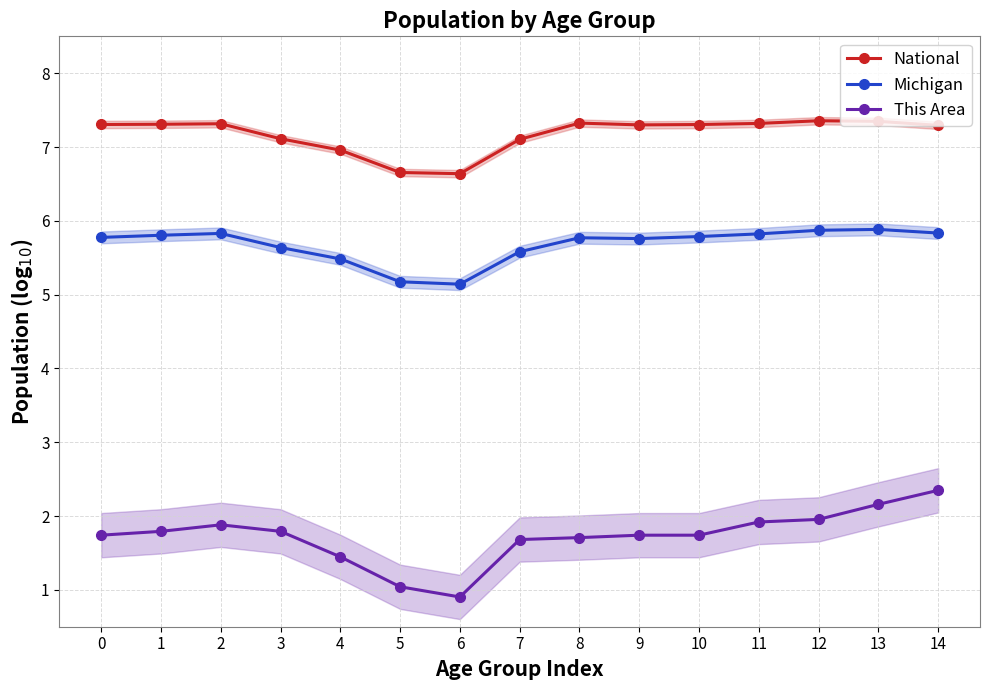

True or false: This Area has more than 2 interior local peaks.

False